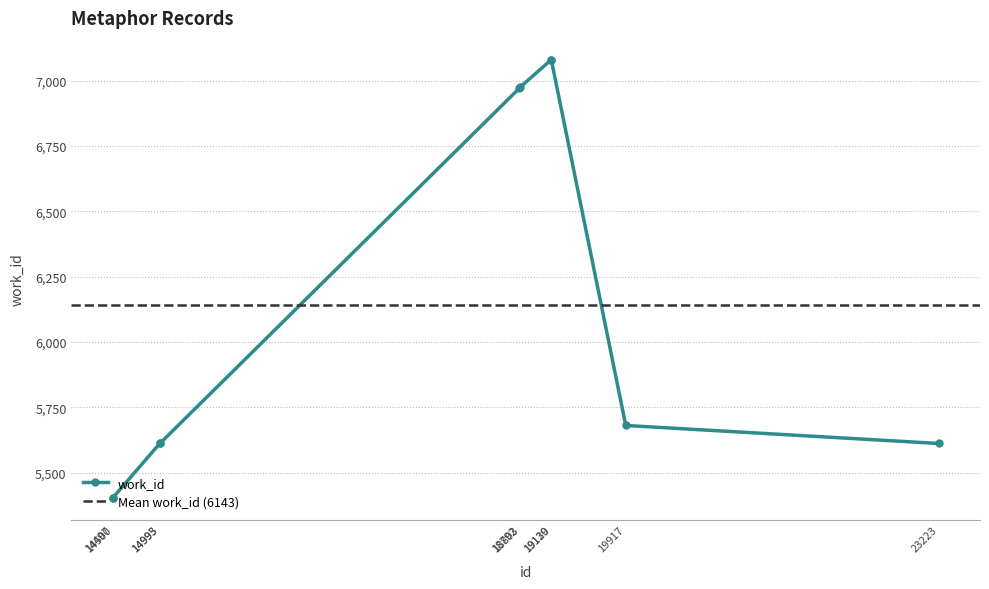

At which label is the value closest to 6241?

19917